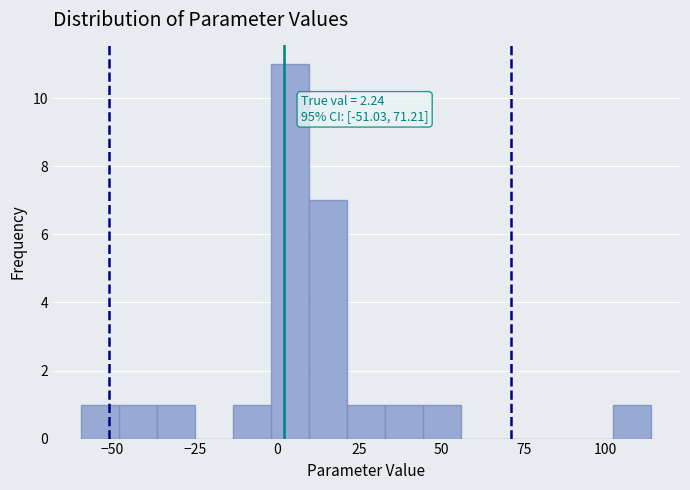

Read against the x-axis, roughly where is the centre of the tallest bar?

5